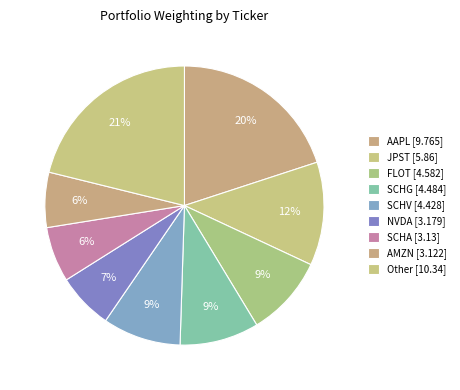

How many segments does this pie chart have?

9